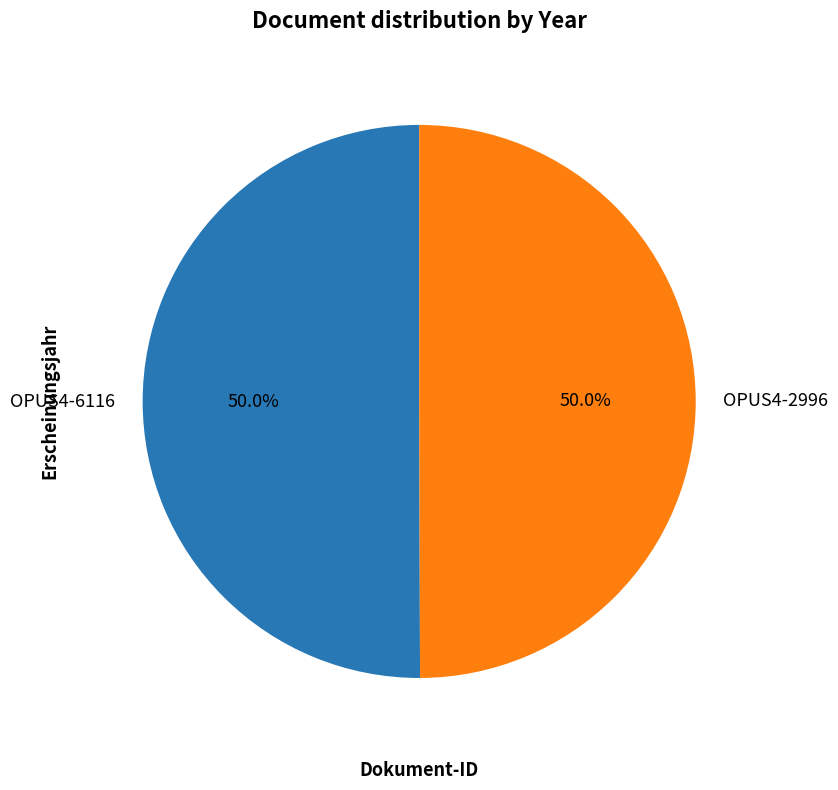

Approximately how many times larger is the value at OPUS4-6116 compared to OPUS4-2996?

1.0